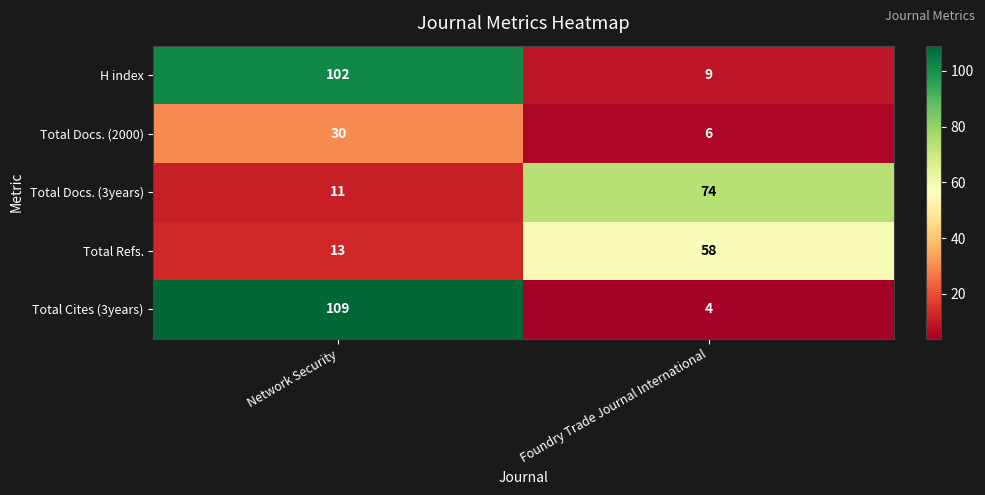

Which label corresponds to the smallest value in the chart?

Foundry Trade Journal International